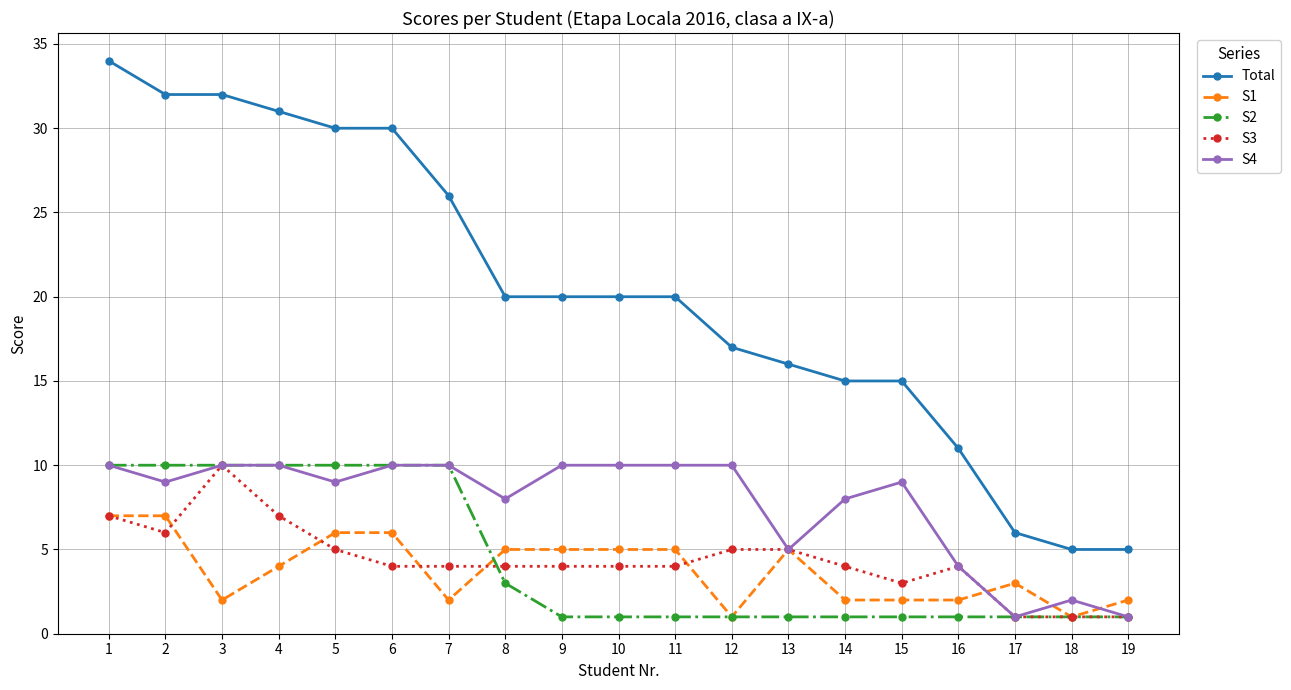

What is the value of the S1 point at the 18th from the left?

1